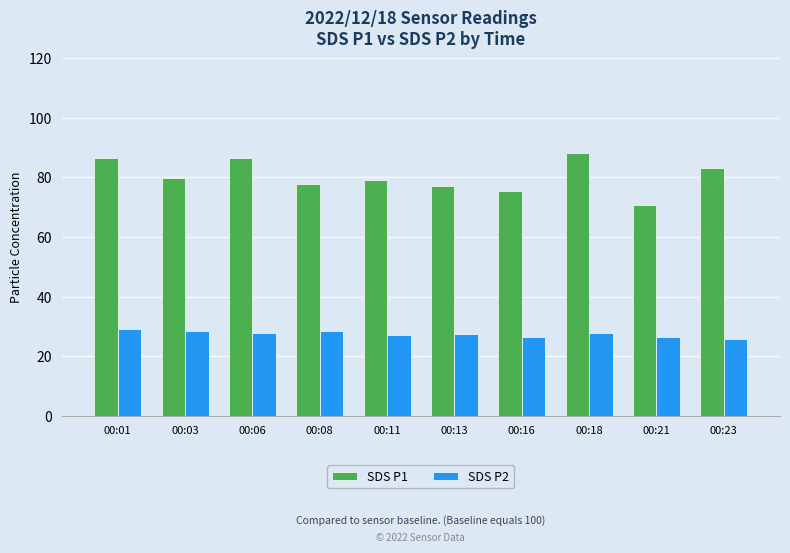

What is the difference between the second highest and minimum values in the SDS P2 series?

2.8